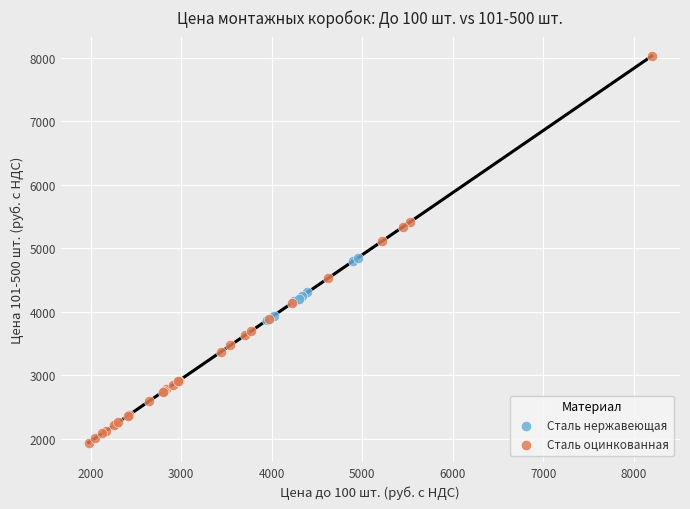

Which series reaches the minimum Y coordinate?

Сталь оцинкованная